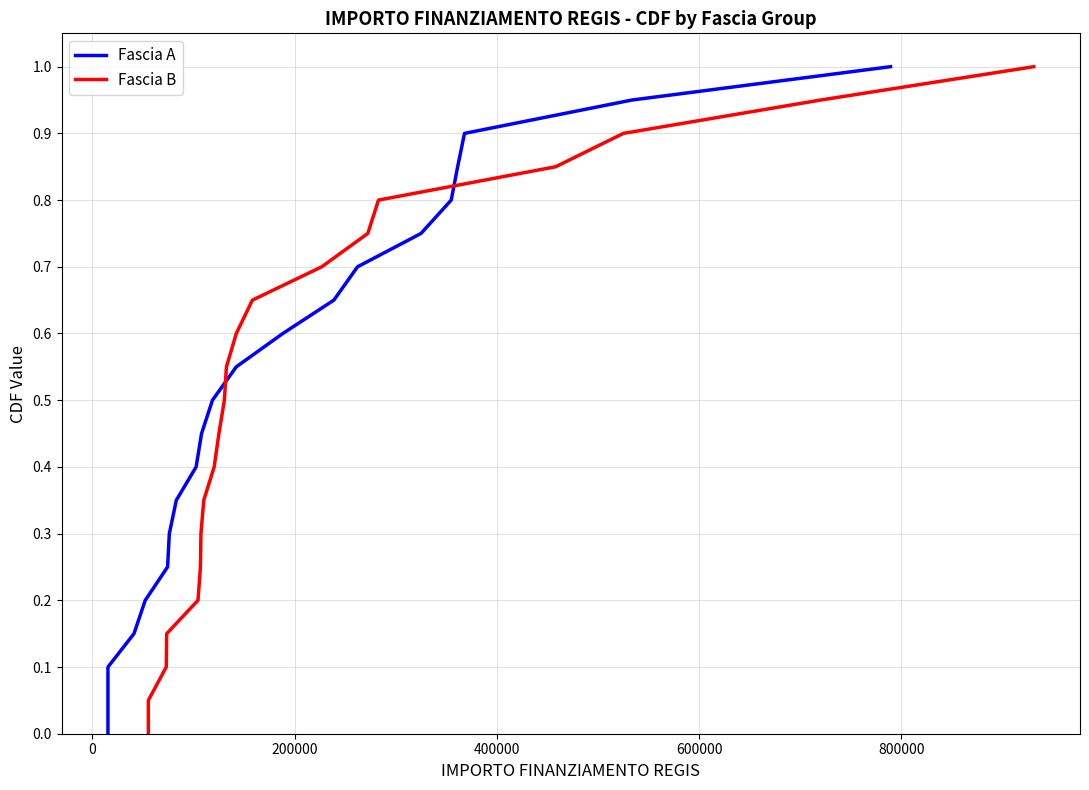

How many lines are shown in the chart?

2